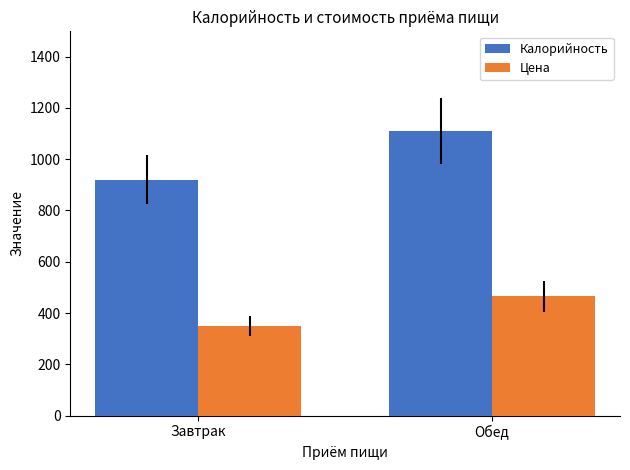

What is the label of the 2nd bar from the right?

Завтрак